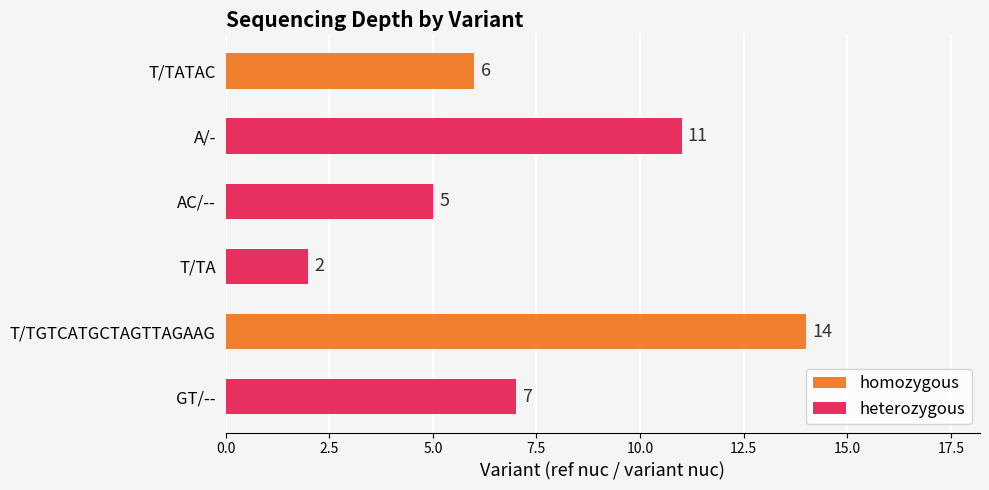

What is the change in value from T/TATAC to AC/--?

-1